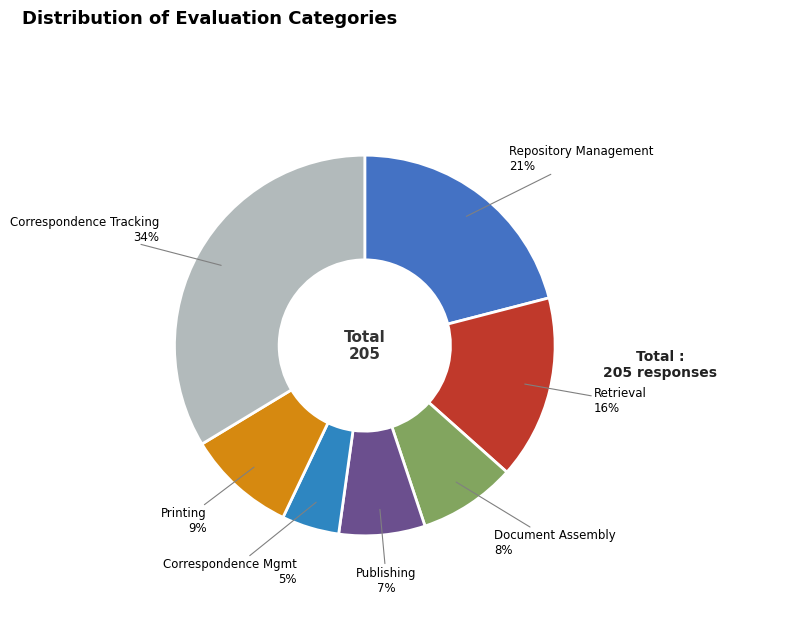

To the nearest percent, what is the difference between the largest and smallest slice percentages?

29%